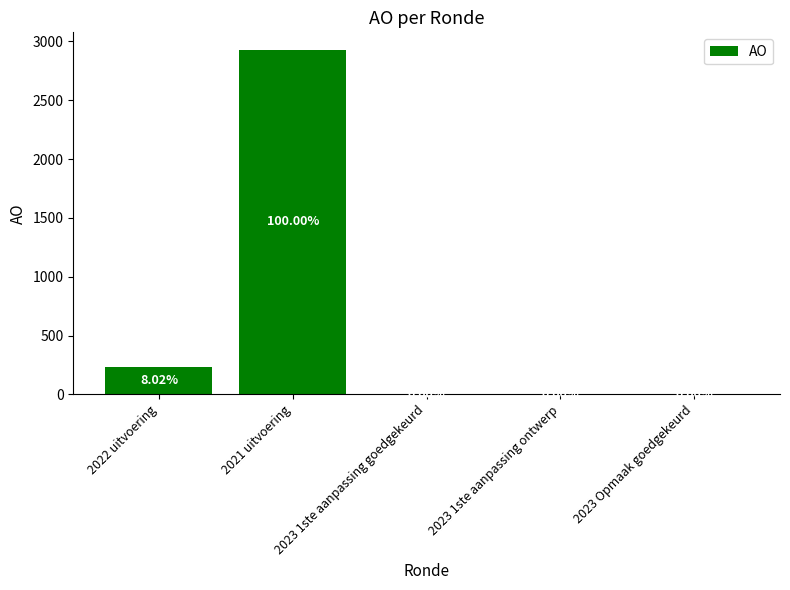

The chart shows a value of 1389 at 2023 Opmaak goedgekeurd. True or false?

False